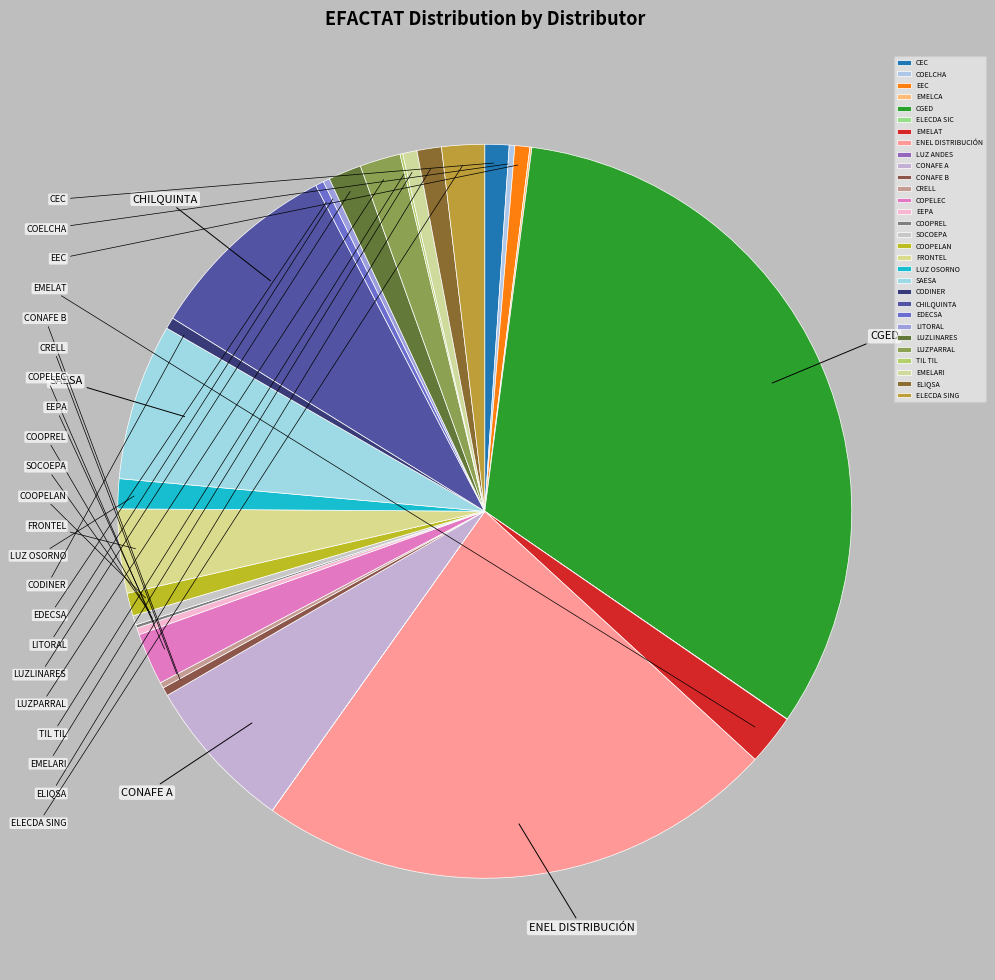

How many slices are in this pie chart?

30